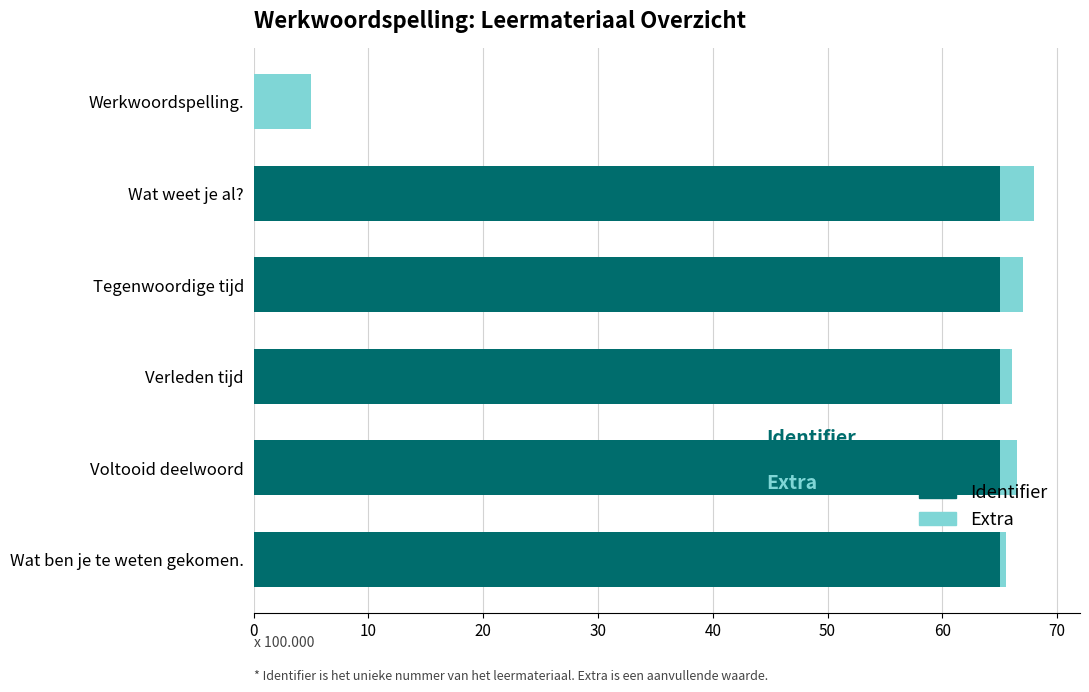

What is the sum of the Identifier values at Tegenwoordige tijd and Wat weet je al??

130.1